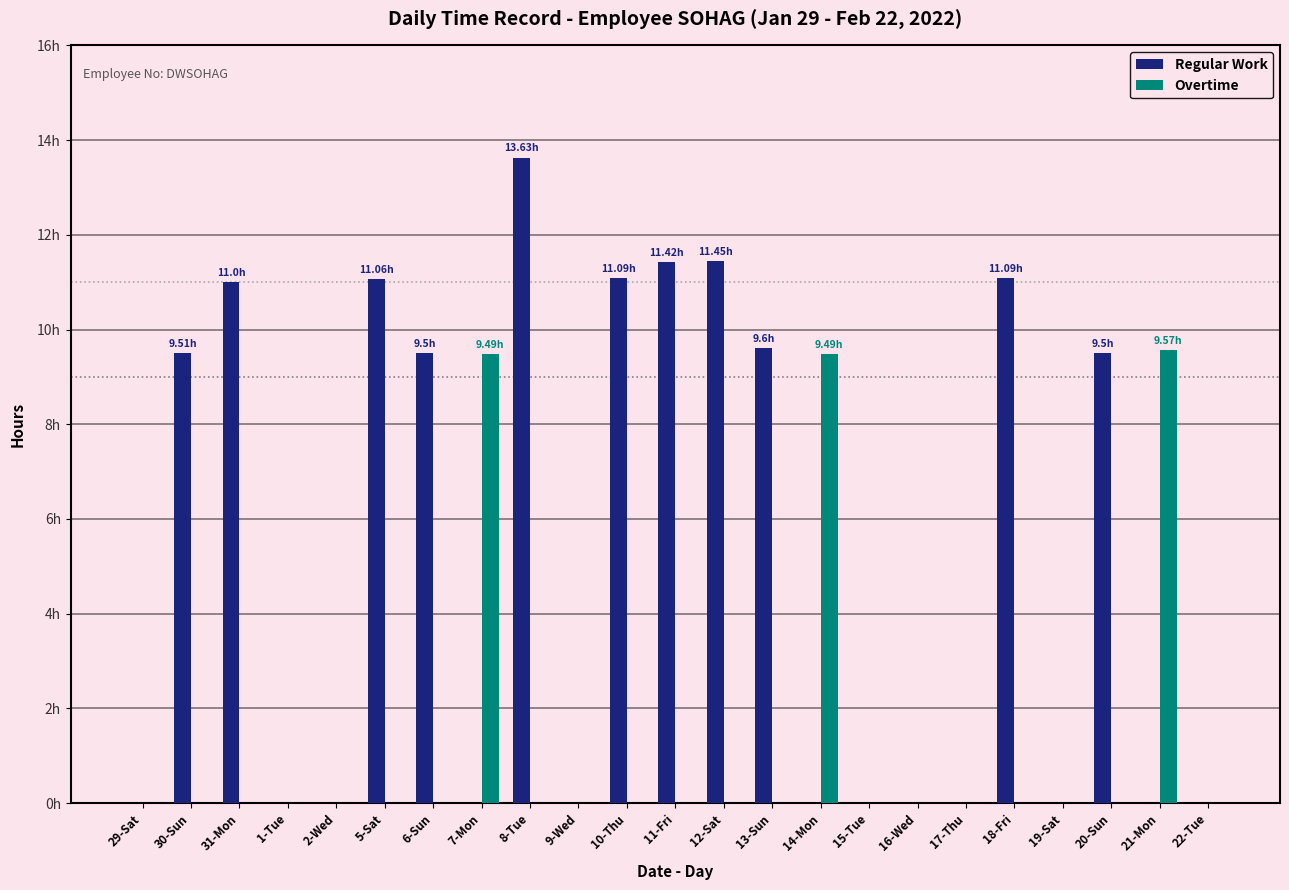

What is the difference between the Regular Work values at 11-Fri and 15-Tue?

11.4